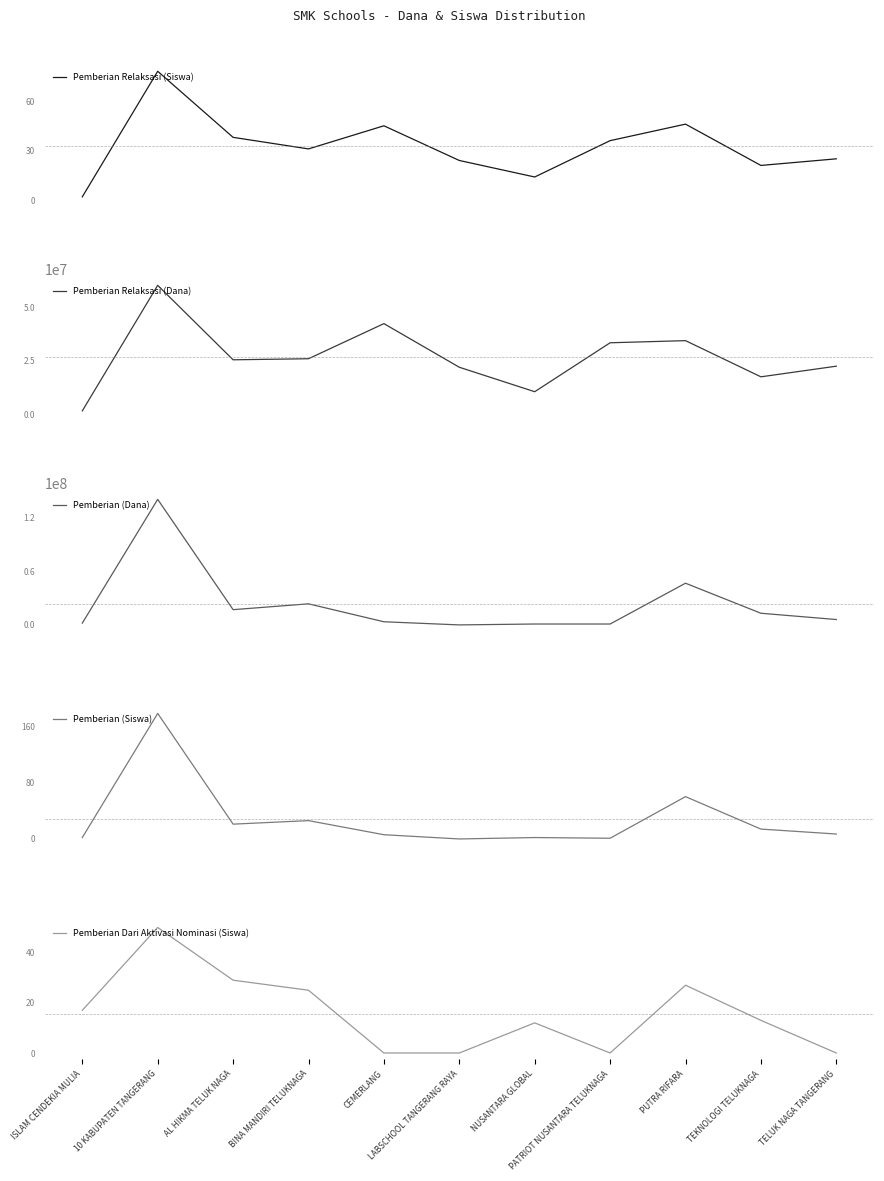

How many interior local peaks does the Pemberian (Dana) series have?

3